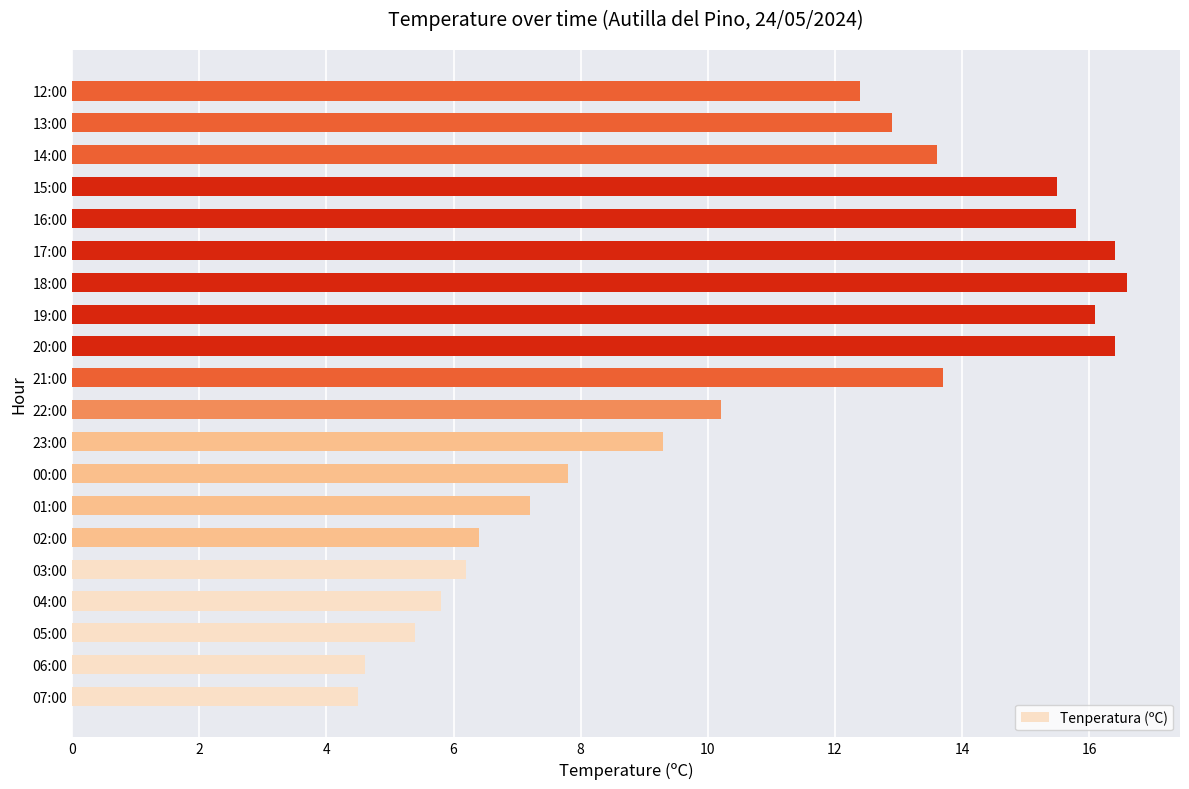

Where is the data nearest to the value 10?

22:00